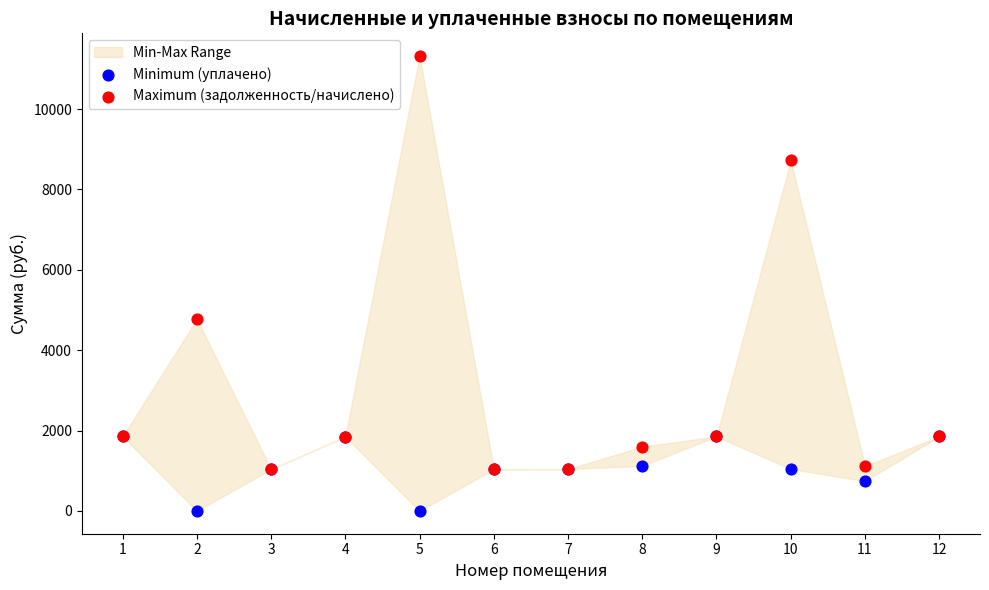

In the Maximum (задолженность/начислено) series, what Y value is closest to 6178?

4771.5